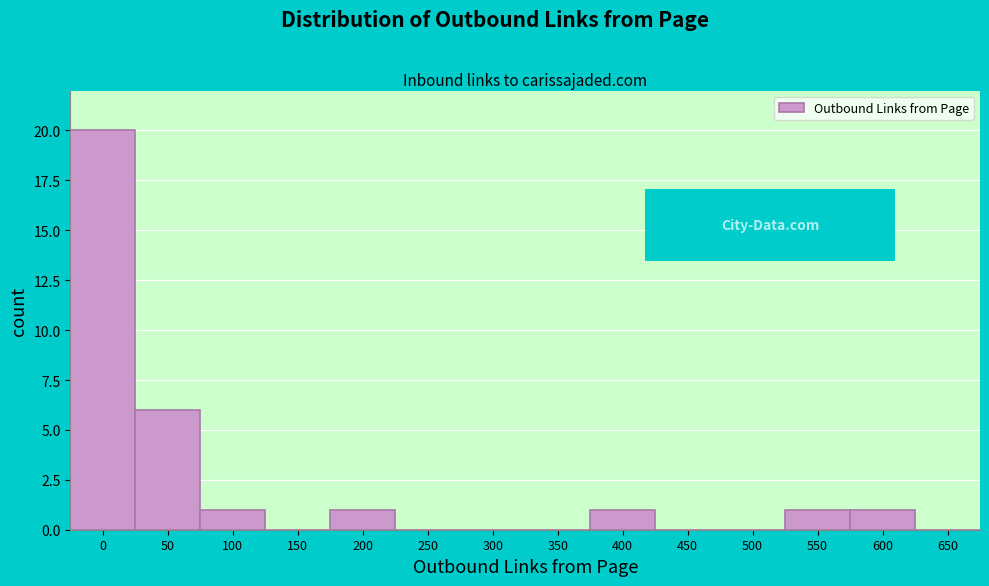

Reading left to right, extract all data points from this chart.

0=20	50=6	100=1	150=0	200=1	250=0	300=0	350=0	400=1	450=0	500=0	550=1	600=1	650=0